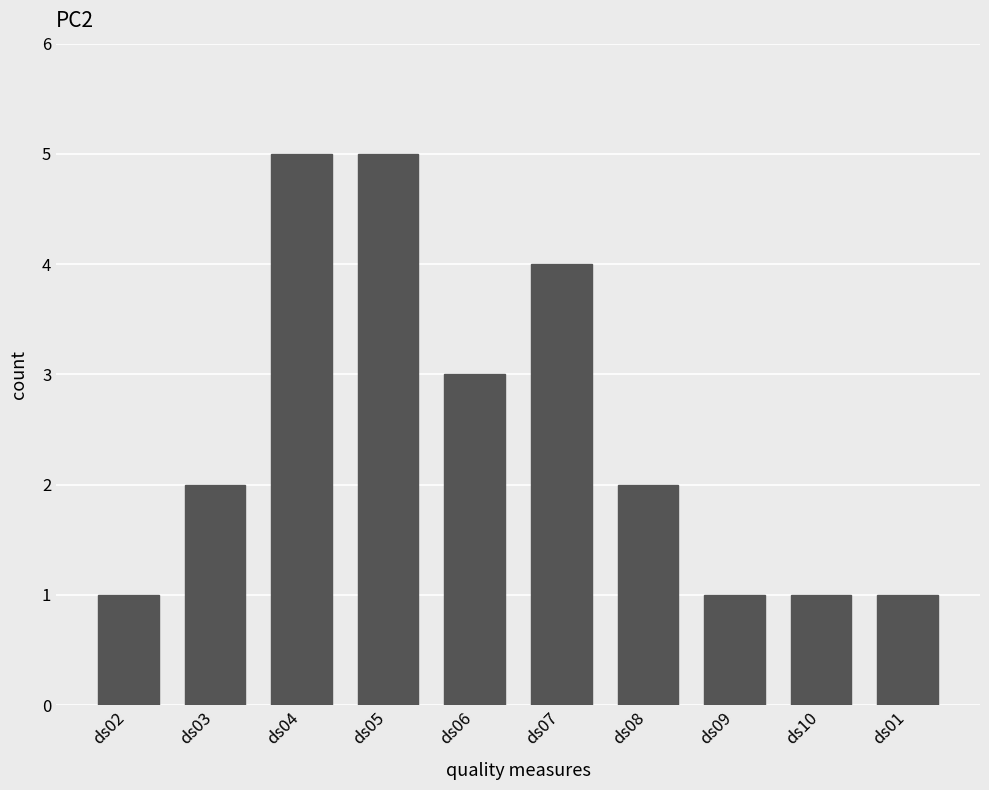

Reading left to right, extract all data points from this chart.

1	2	5	5	3	4	2	1	1	1